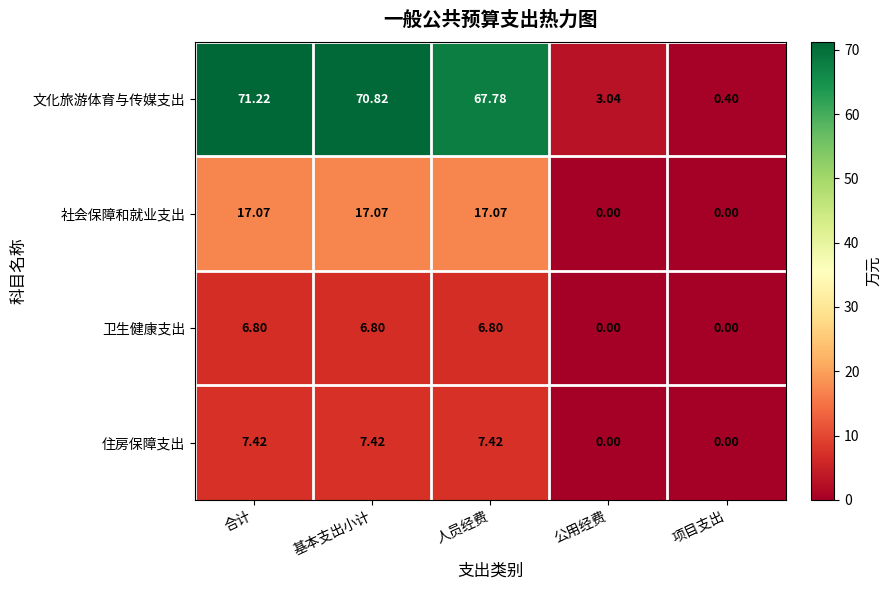

Is the value of 卫生健康支出 at 项目支出 greater than the value of 社会保障和就业支出 at 合计?

No